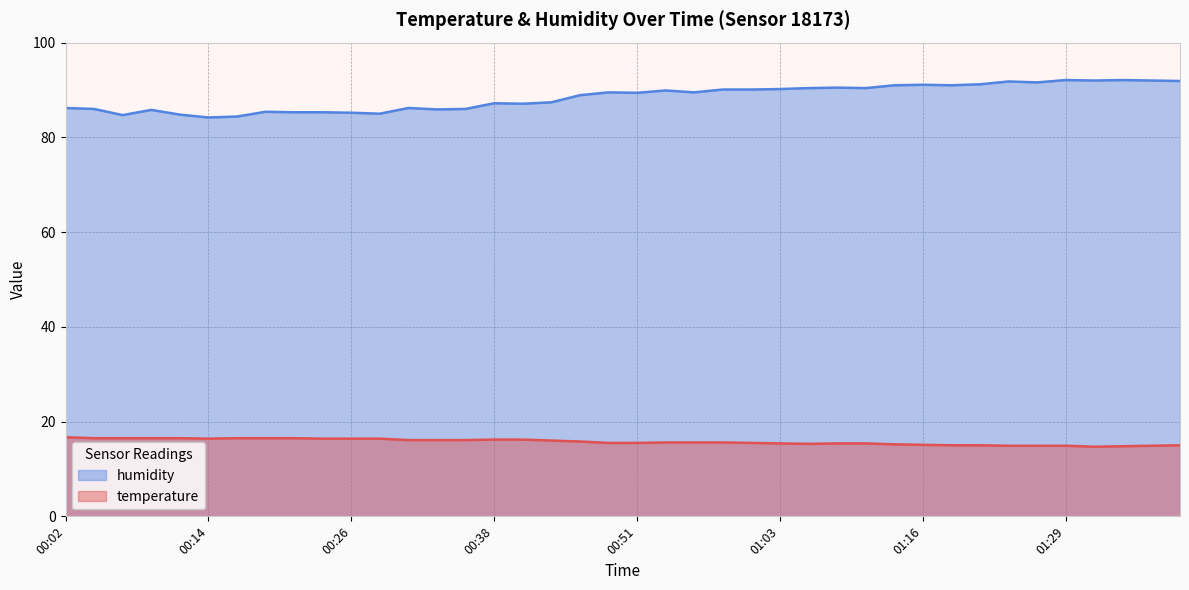

Which series changed the most between 00:04 and 01:16?

humidity